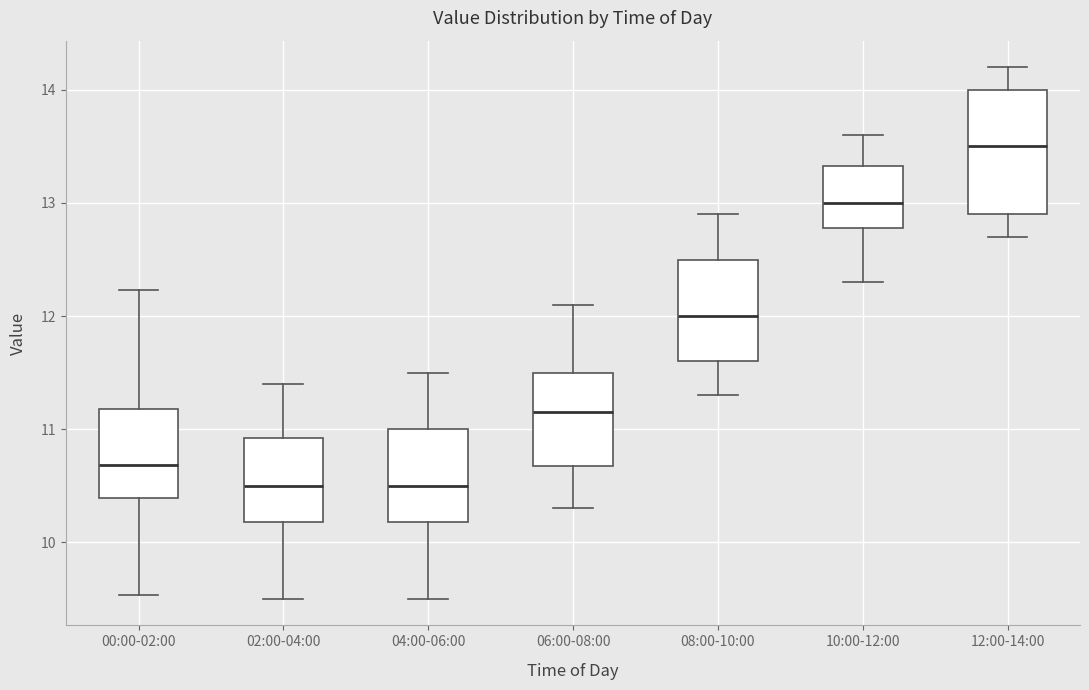

Where is the lower edge of the box for 06:00-08:00 on the y-axis? The values are not printed on the chart, so give them approximately, as read against the axis.

10.7